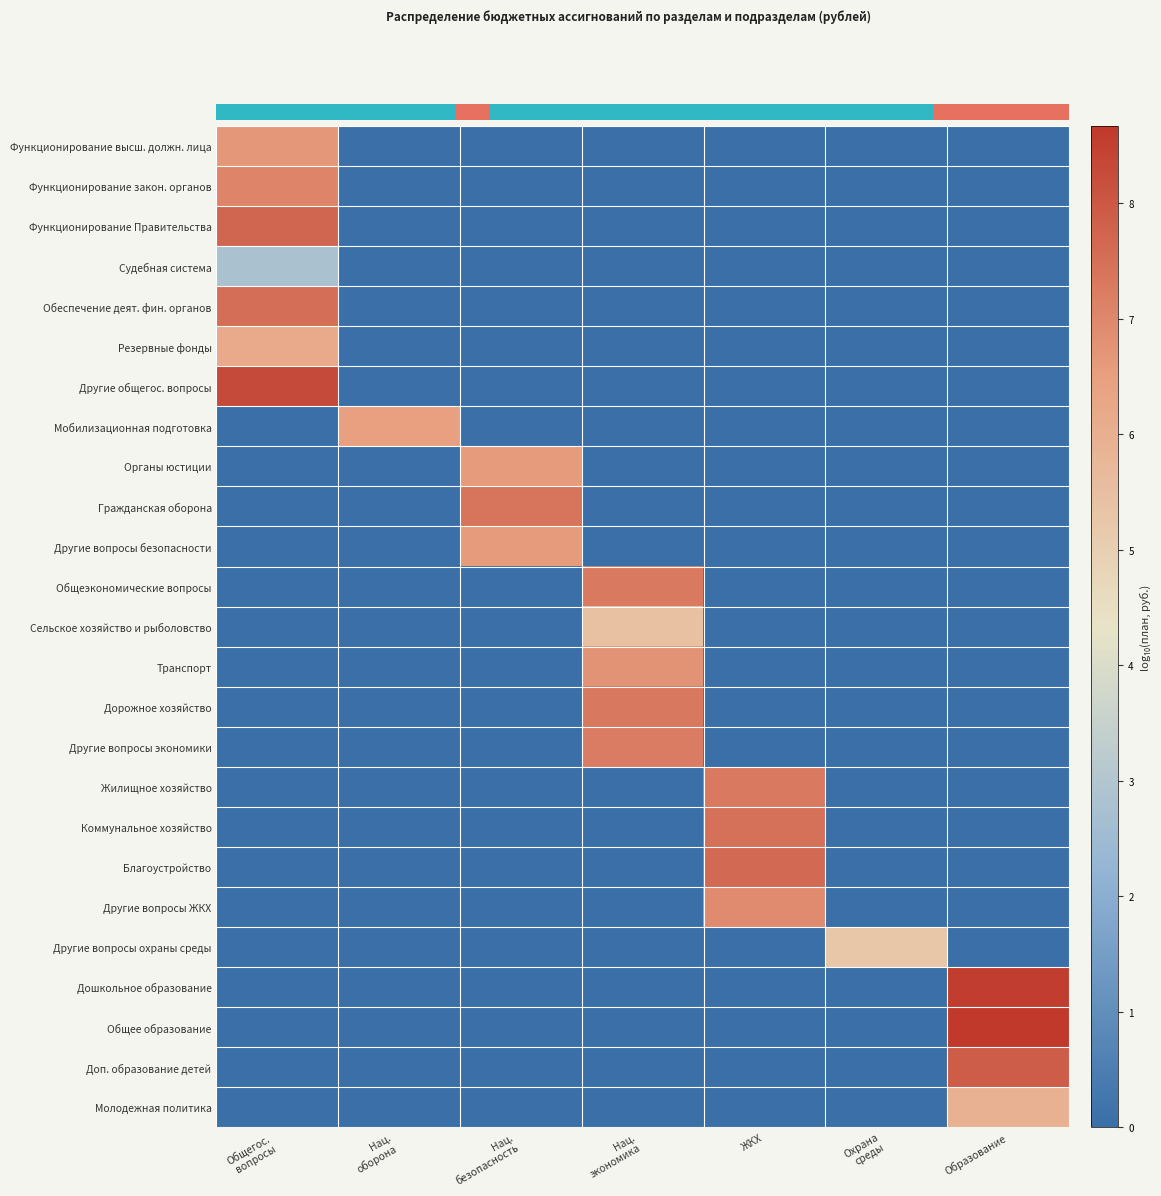

At Общегос. вопросы, list the series in order from smallest to largest.

Мобилизационная подготовка, Органы юстиции, Гражданская оборона, Другие вопросы безопасности, Общеэкономические вопросы, Сельское хозяйство и рыболовство, Транспорт, Дорожное хозяйство, Другие вопросы экономики, Жилищное хозяйство, Коммунальное хозяйство, Благоустройство, Другие вопросы ЖКХ, Другие вопросы охраны среды, Дошкольное образование, Общее образование, Доп. образование детей, Молодежная политика, Судебная система, Резервные фонды, Функционирование высш. должн. лица, Функционирование закон. органов, Обеспечение деят. фин. органов, Функционирование Правительства, Другие общегос. вопросы